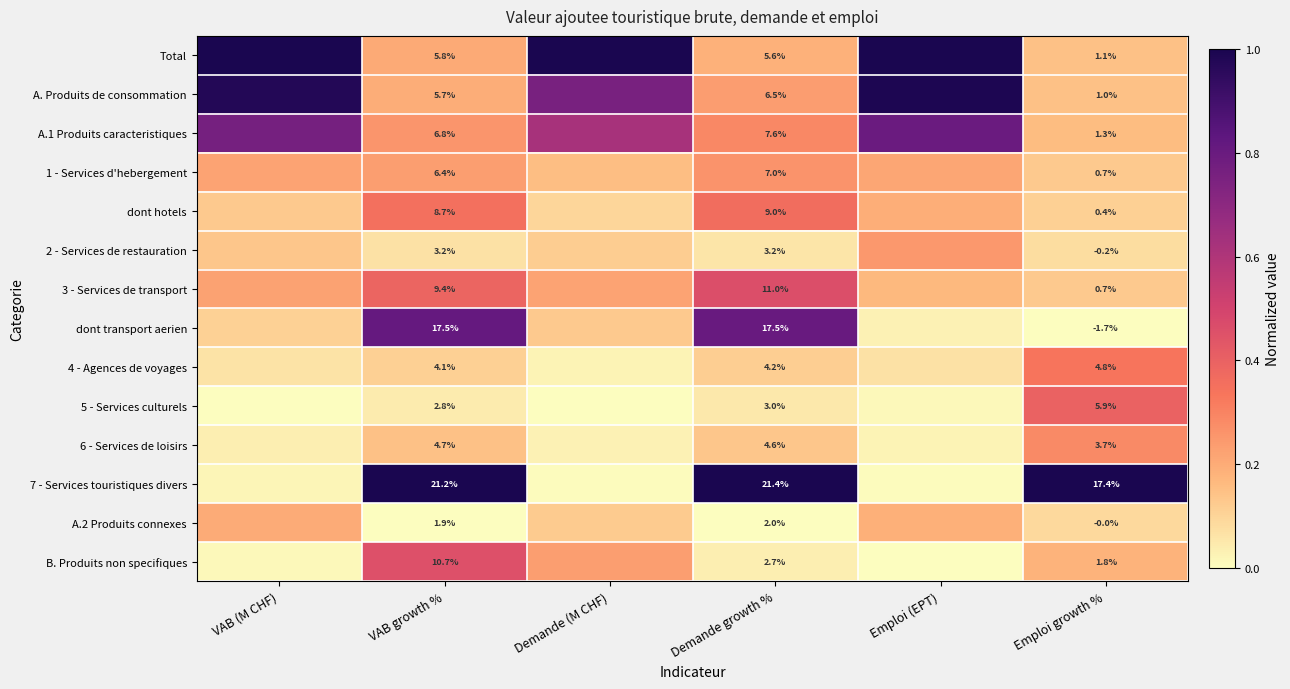

Is the value of dont transport aerien at Emploi growth % greater than the value of 1 - Services d'hebergement at Demande growth %?

No